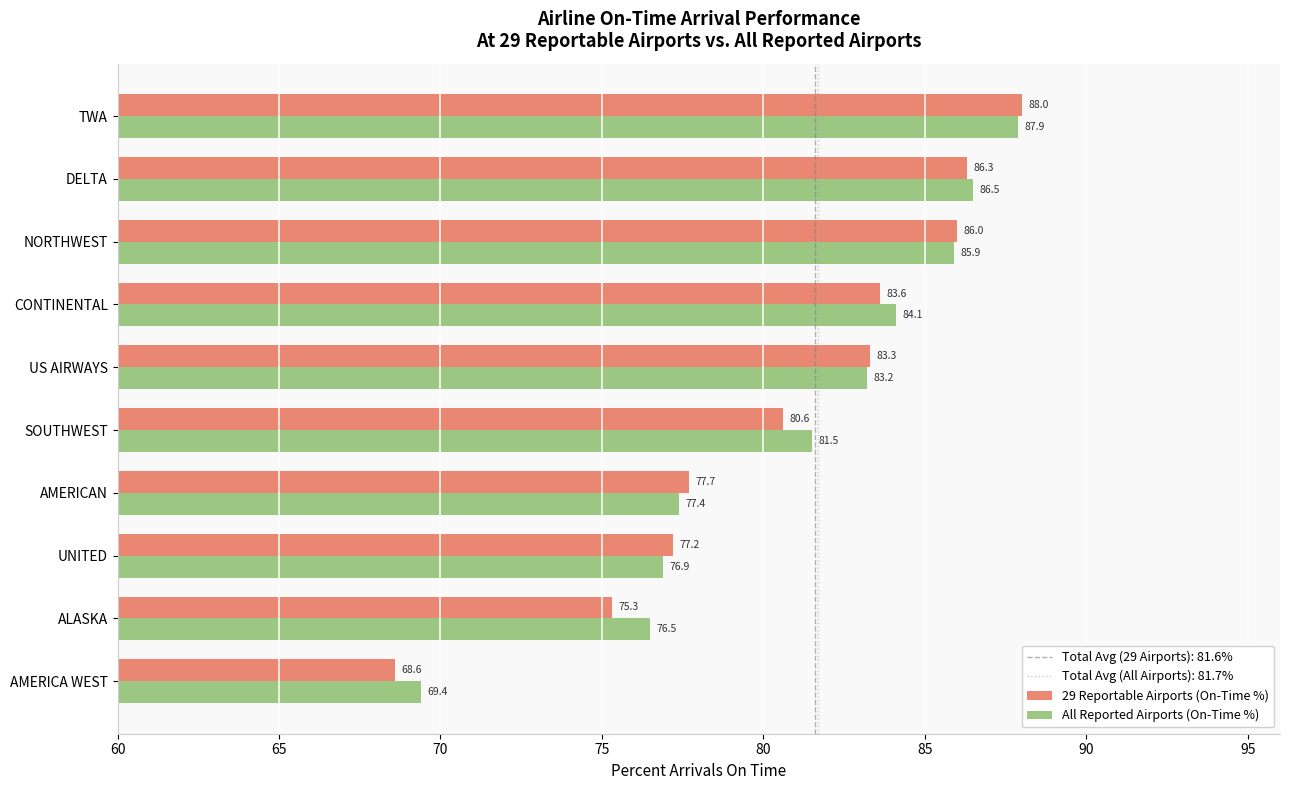

List the series in order of their peak value, highest first.

29 Reportable Airports (On-Time %), All Reported Airports (On-Time %)